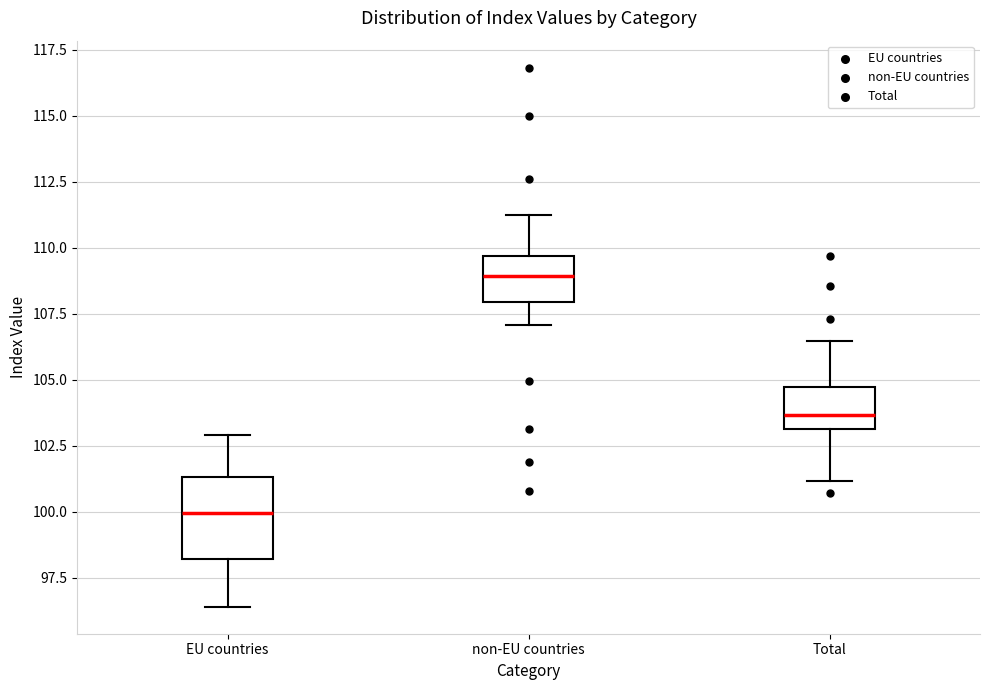

Where is the lower edge of the box for Total on the y-axis? The values are not printed on the chart, so give them approximately, as read against the axis.

103.0